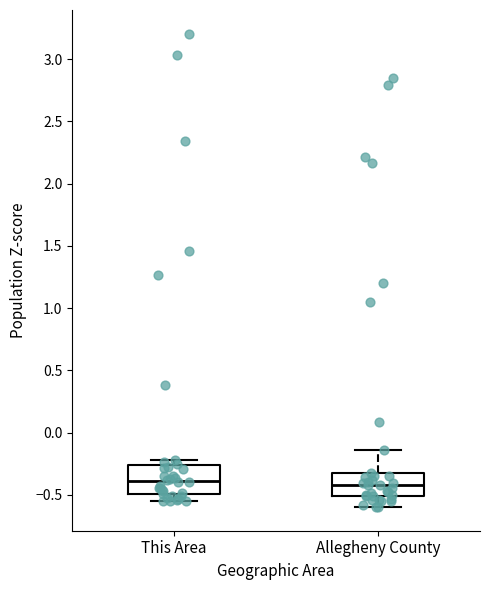

Where is the upper edge of the box for This Area on the y-axis? The values are not printed on the chart, so give them approximately, as read against the axis.

-0.25